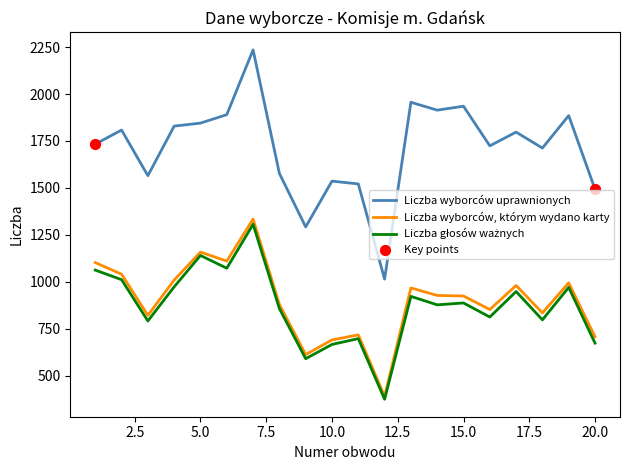

Which series has the widest spread of values?

Liczba wyborców uprawnionych